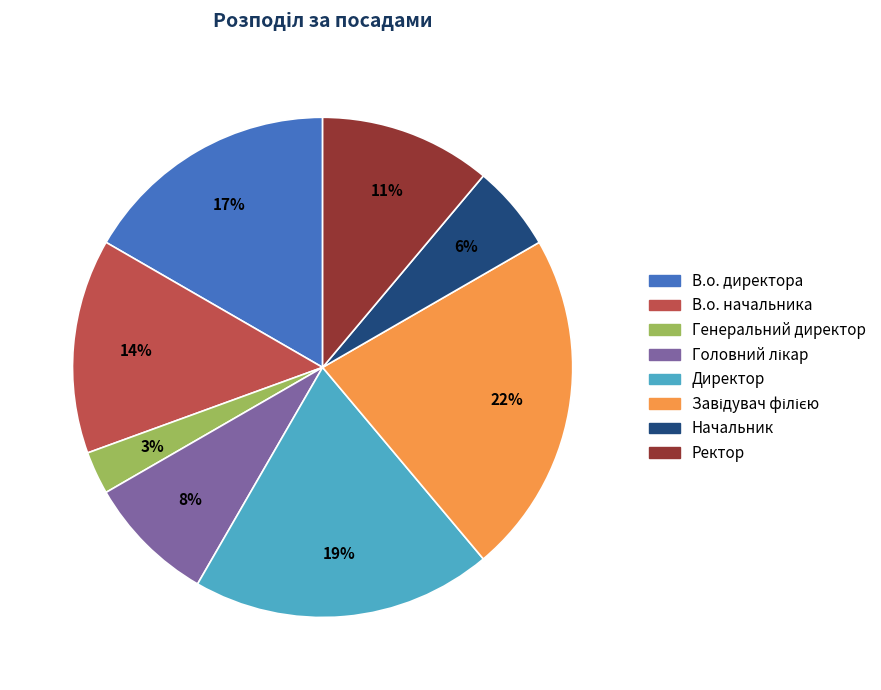

To the nearest percent, what is the average slice percentage?

12%